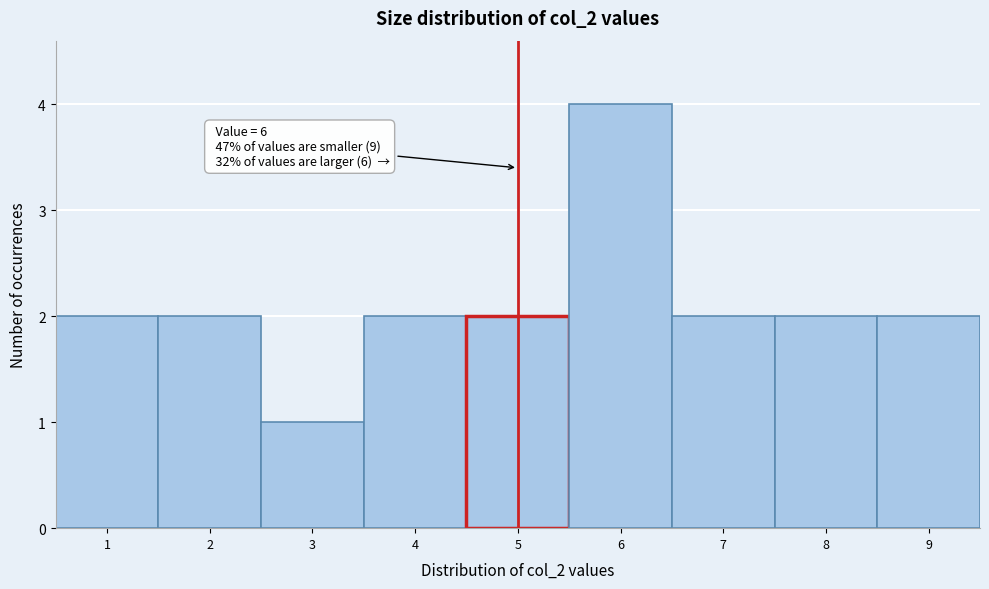

Reading left to right, extract all data points from this chart.

2	2	1	2	2	4	2	2	2